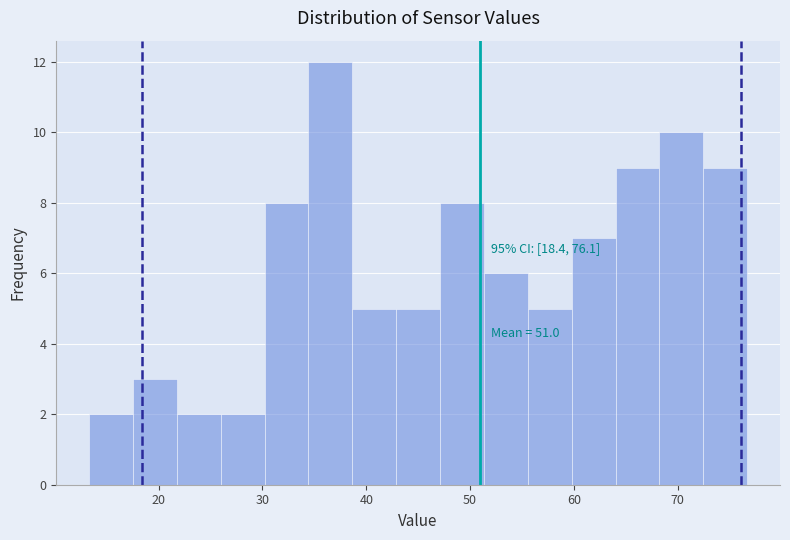

Over which range of the x-axis is the bar tallest?

34 to 39